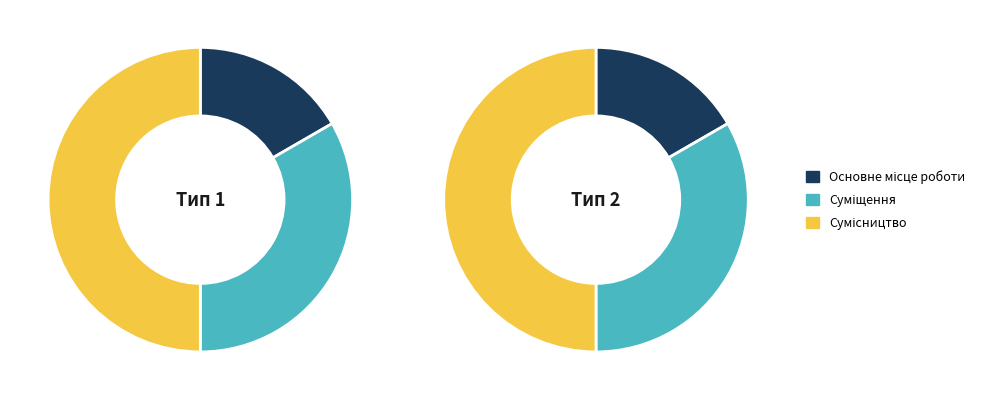

The Суміщення slice represents 33% of the pie. True or false?

True